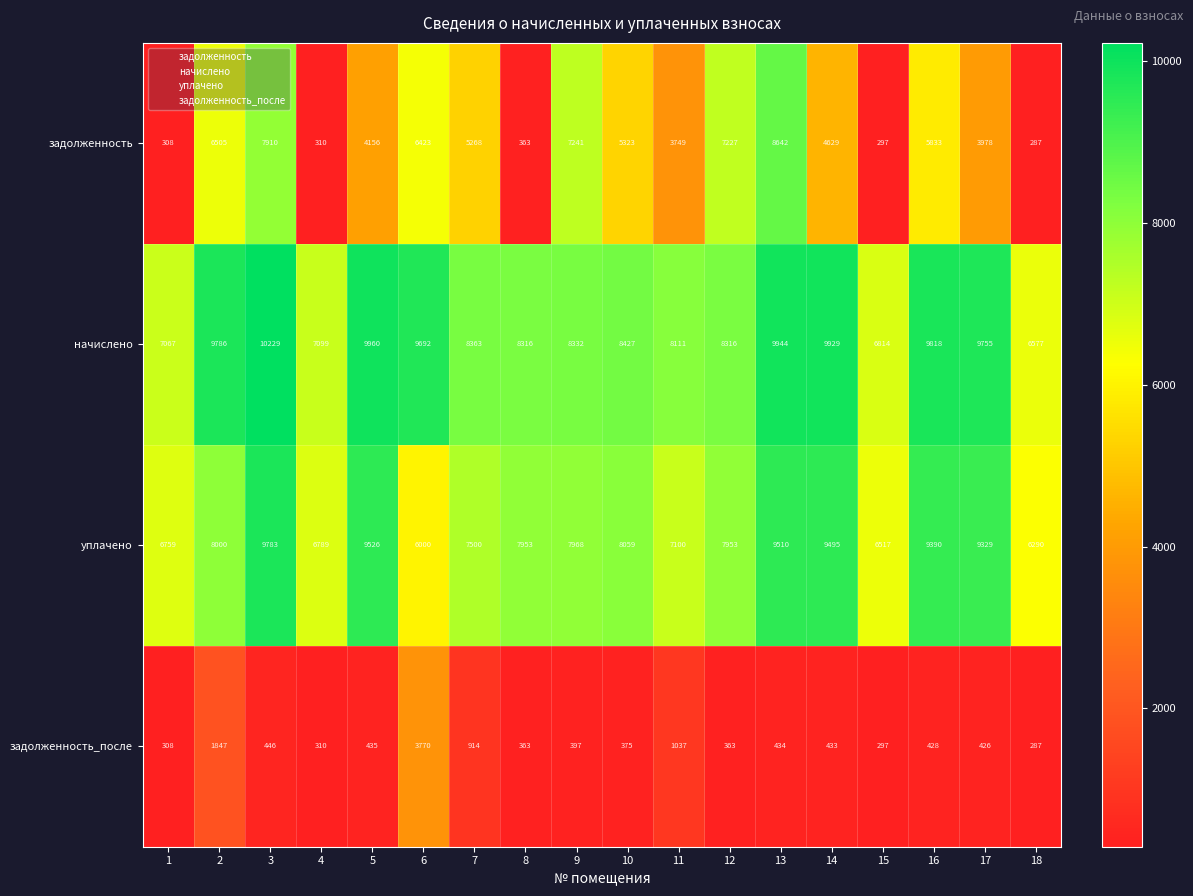

Rank the series at 7 from highest to lowest value.

начислено, уплачено, задолженность, задолженность_после